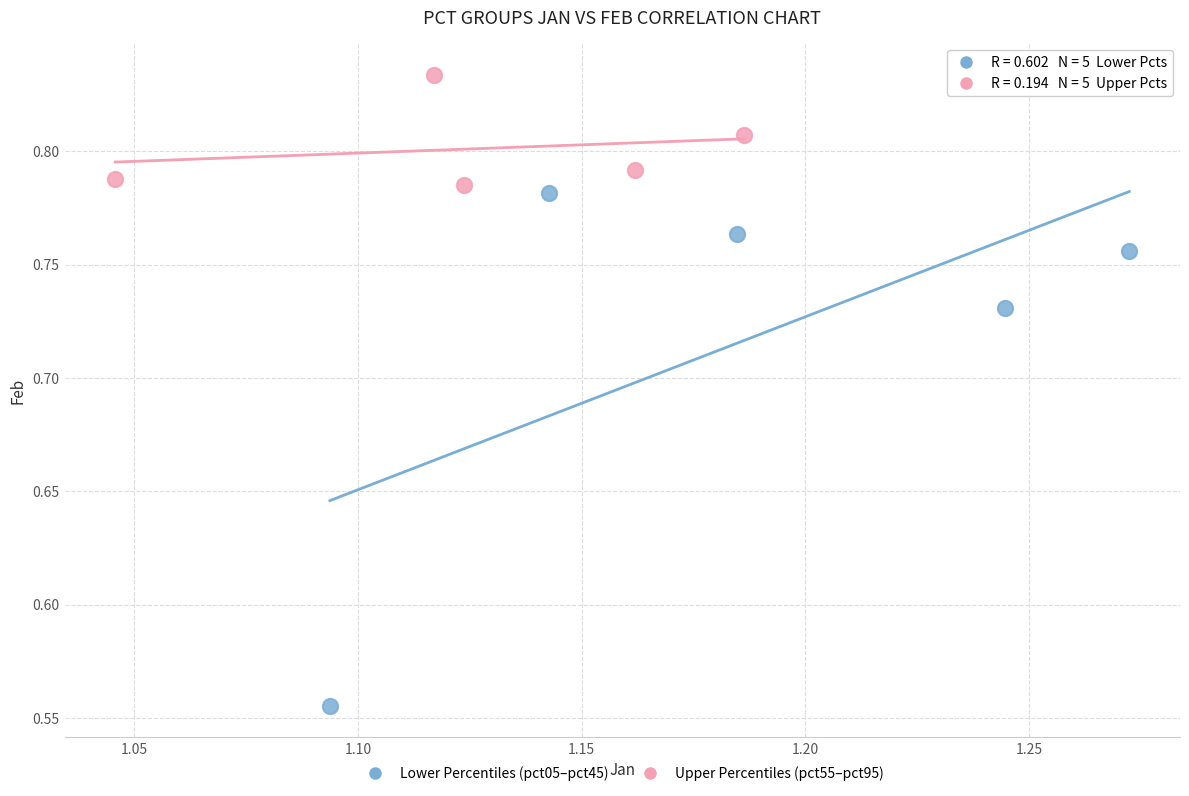

Which series reaches the maximum Y coordinate?

Upper Percentiles (pct55–pct95)